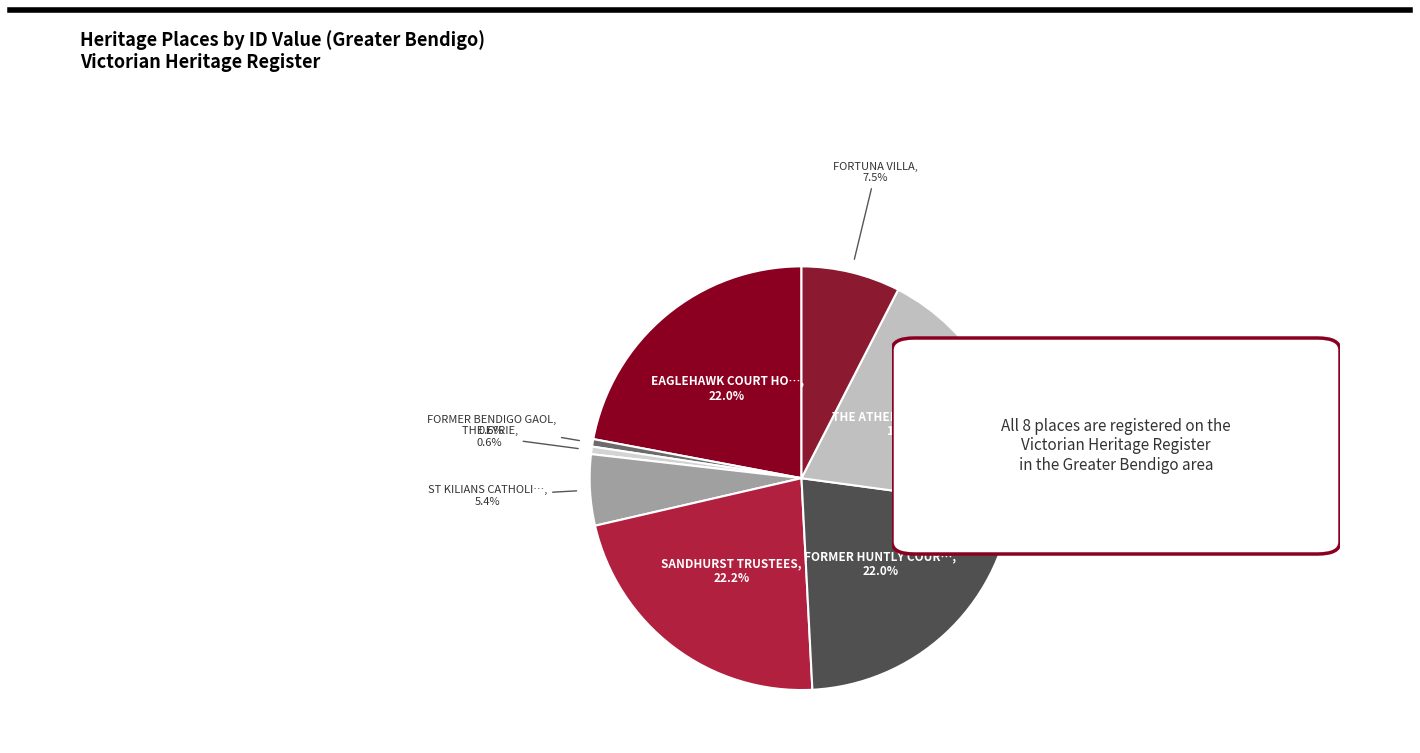

How many slices are in this pie chart?

8